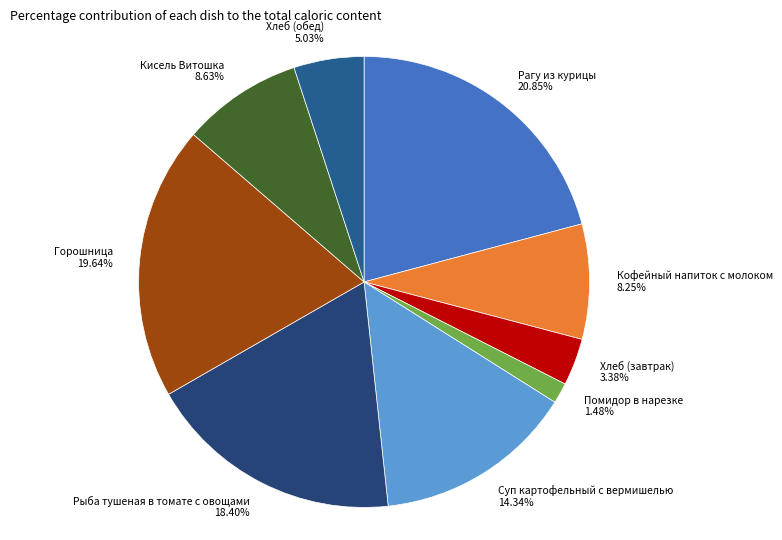

To the nearest percent, what is the difference between the largest and smallest slice percentages?

19%